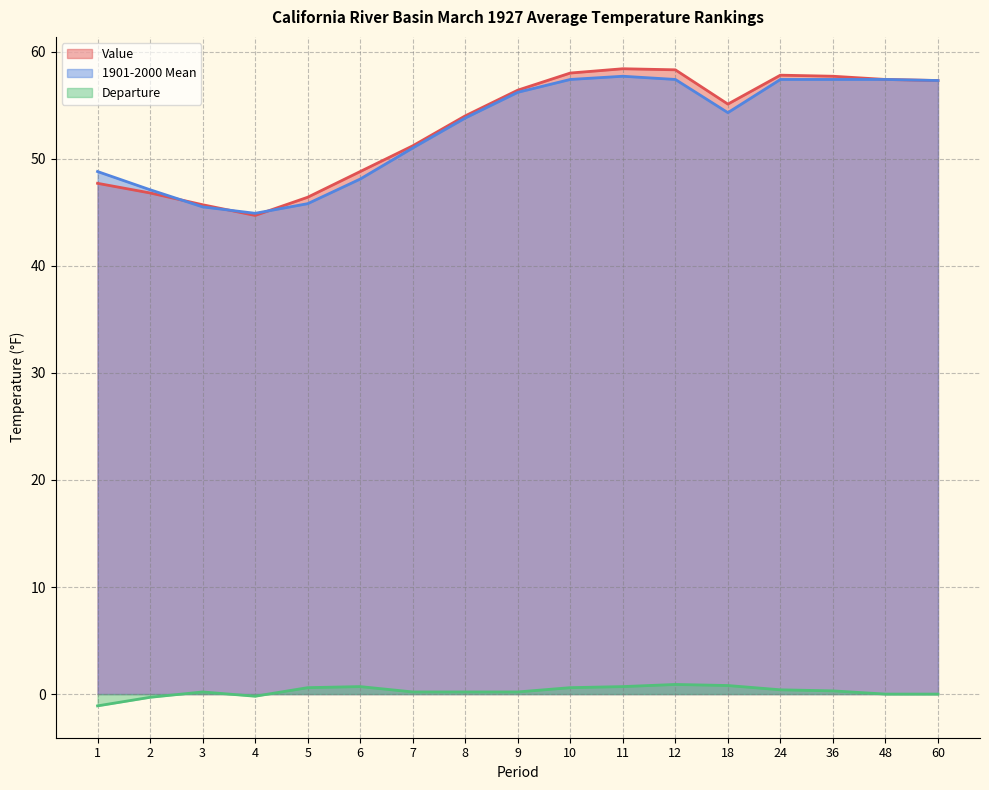

Reading left to right, extract all data points from this chart.

Value: 1=47.7	2=46.8	3=45.7	4=44.7	5=46.4	6=48.8	7=51.2	8=54.0	9=56.4	10=58.0	11=58.4	12=58.3	18=55.1	24=57.8	36=57.7	48=57.4	60=57.3
1901-2000 Mean: 1=48.8	2=47.1	3=45.5	4=44.9	5=45.8	6=48.1	7=51.0	8=53.8	9=56.2	10=57.4	11=57.7	12=57.4	18=54.3	24=57.4	36=57.4	48=57.4	60=57.3
Departure: 1=-1.1	2=-0.3	3=0.2	4=-0.2	5=0.6	6=0.7	7=0.2	8=0.2	9=0.2	10=0.6	11=0.7	12=0.9	18=0.8	24=0.4	36=0.3	48=0.0	60=0.0